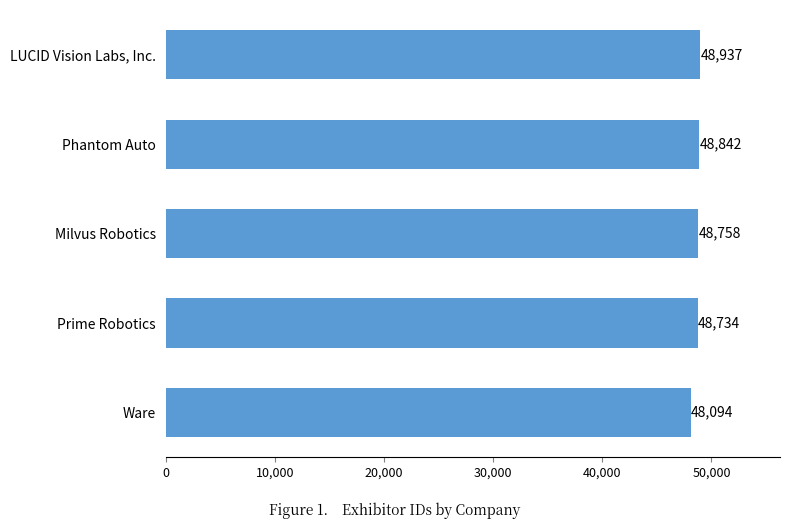

True or false: the data shows 48842 at Phantom Auto.

True